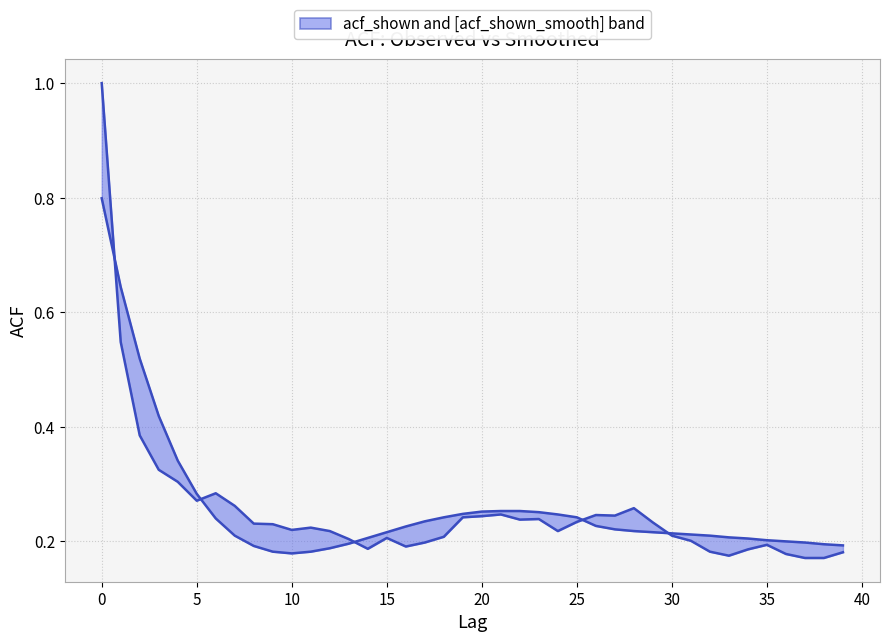

List the series in order of their peak value, highest first.

acf_shown, acf_shown_smooth